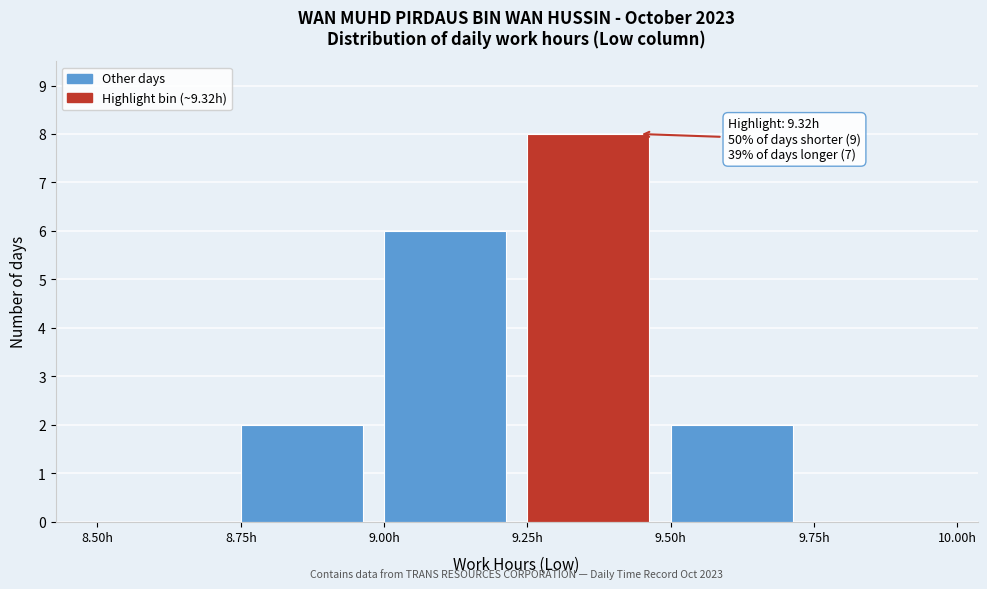

Over which range of the x-axis is the bar tallest?

9.25 to 9.50